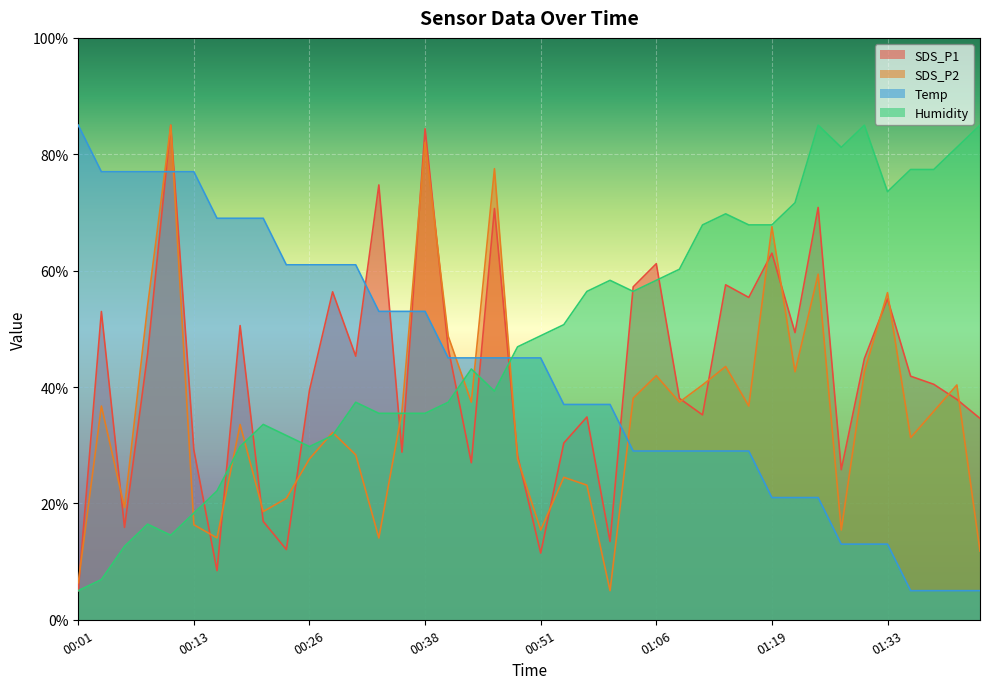

True or false: Temp has a value of 53.0 at 00:38.

True